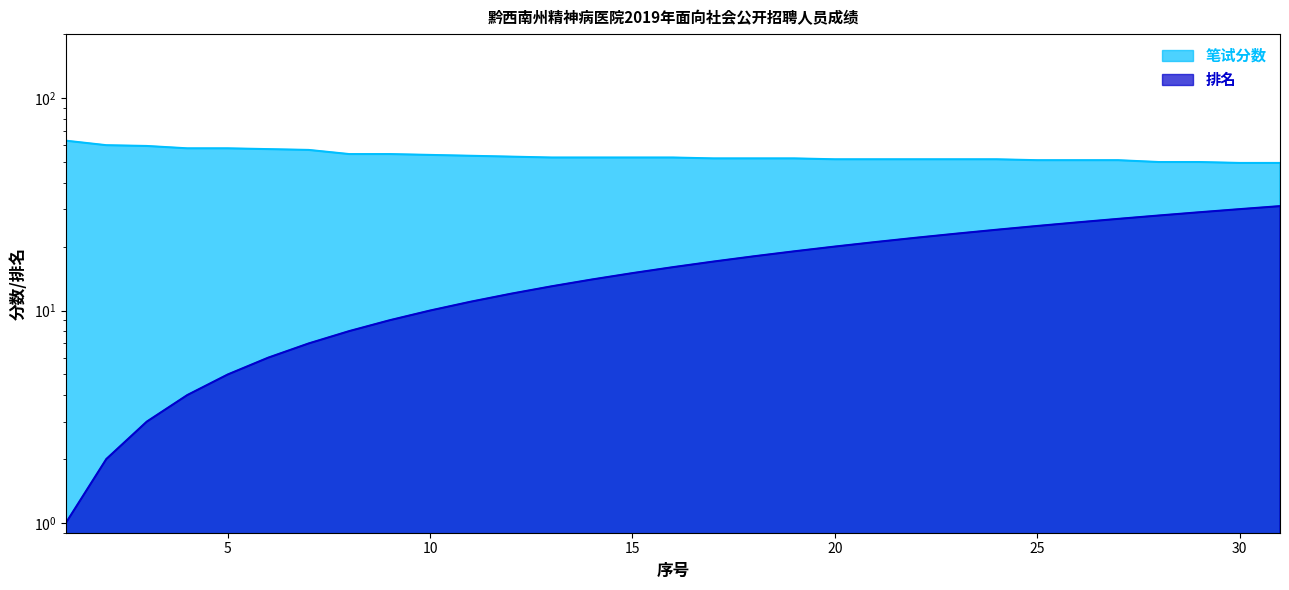

Reading left to right, what are all the values shown in this chart?

笔试分数: 1=63.0	2=60.0	3=59.5	4=58.0	5=58.0	6=57.5	7=57.0	8=54.5	9=54.5	10=54.0	11=53.5	12=53.0	13=52.5	14=52.5	15=52.5	16=52.5	17=52.0	18=52.0	19=52.0	20=51.5	21=51.5	22=51.5	23=51.5	24=51.5	25=51.0	26=51.0	27=51.0	28=50.0	29=50.0	30=49.5	31=49.5
排名: 1=1.0	2=2.0	3=3.0	4=4.0	5=5.0	6=6.0	7=7.0	8=8.0	9=9.0	10=10.0	11=11.0	12=12.0	13=13.0	14=14.0	15=15.0	16=16.0	17=17.0	18=18.0	19=19.0	20=20.0	21=21.0	22=22.0	23=23.0	24=24.0	25=25.0	26=26.0	27=27.0	28=28.0	29=29.0	30=30.0	31=31.0